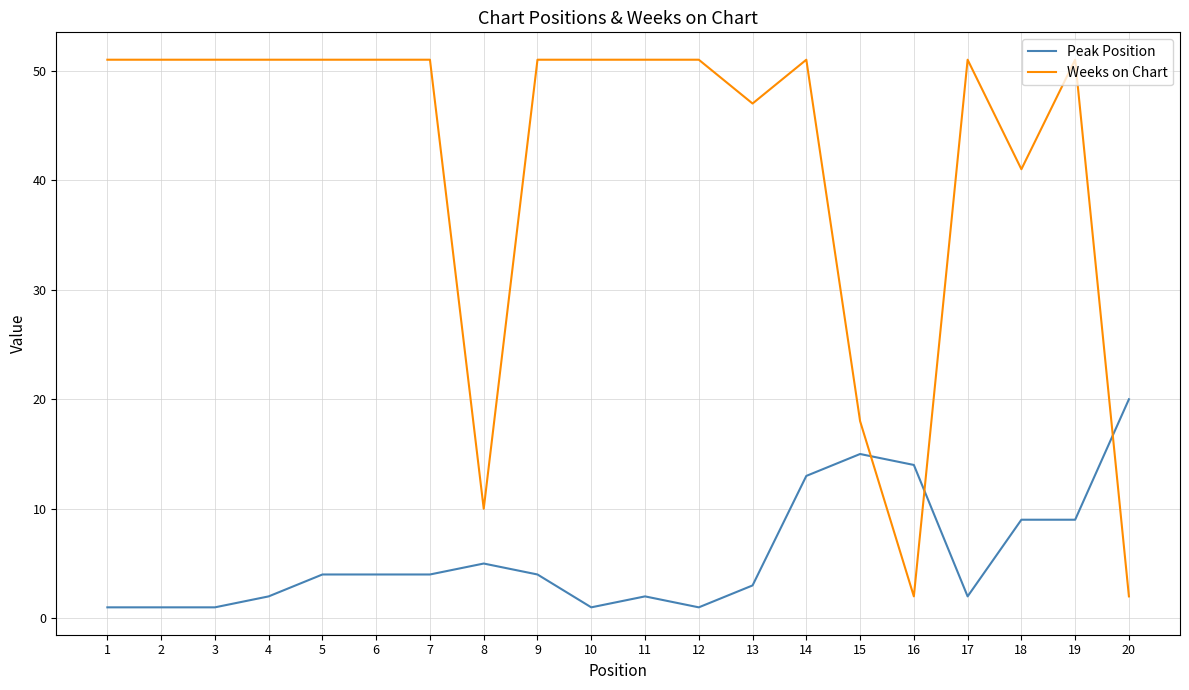

Reading left to right, transcribe all the data shown in this chart.

Peak Position: 1=1	2=1	3=1	4=2	5=4	6=4	7=4	8=5	9=4	10=1	11=2	12=1	13=3	14=13	15=15	16=14	17=2	18=9	19=9	20=20
Weeks on Chart: 1=51	2=51	3=51	4=51	5=51	6=51	7=51	8=10	9=51	10=51	11=51	12=51	13=47	14=51	15=18	16=2	17=51	18=41	19=51	20=2